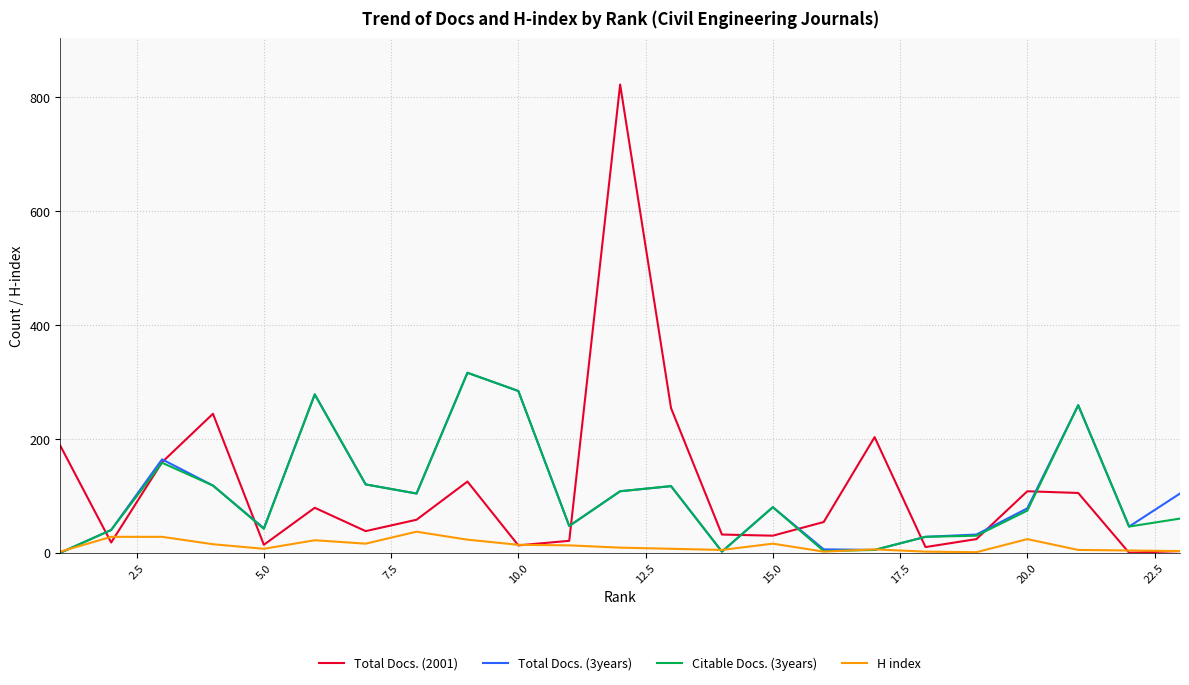

What is the highest value of the H index series?

37